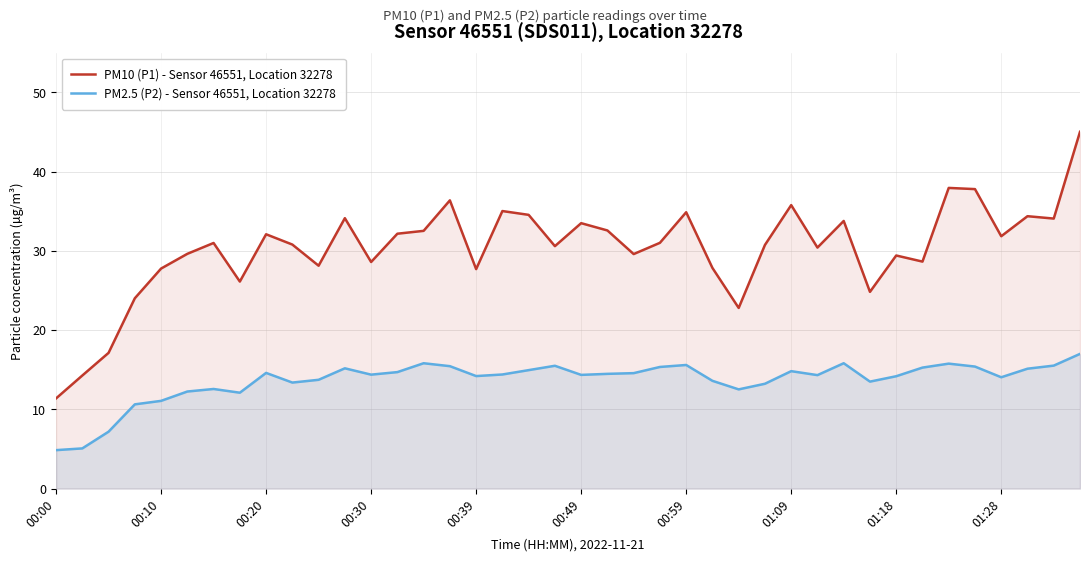

True or false: PM10 (P1) - Sensor 46551, Location 32278 has a value of 9.2 at 10.

False